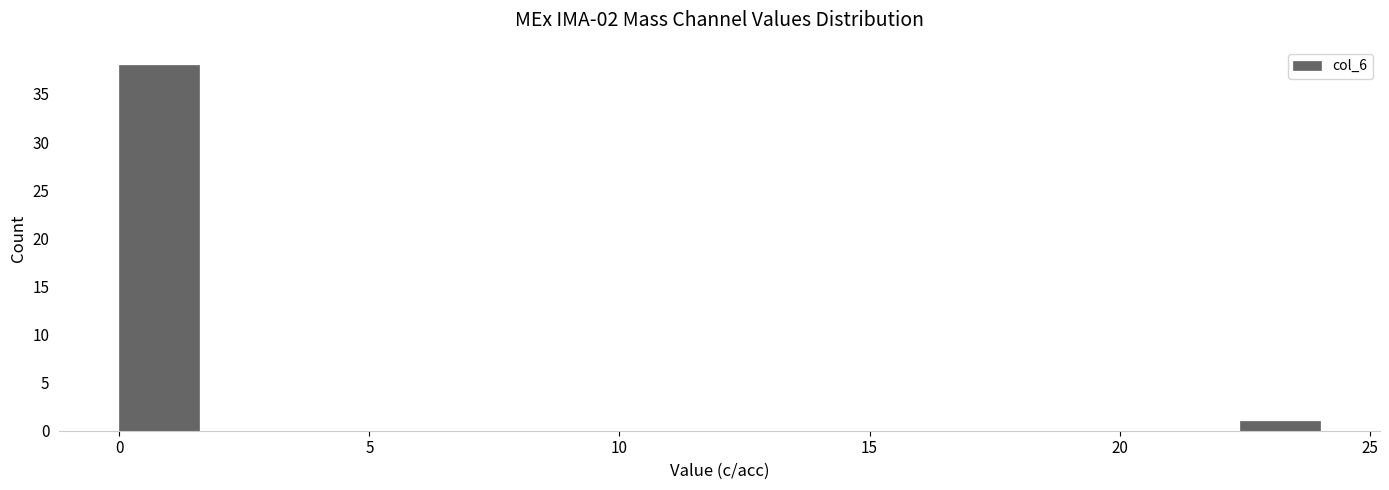

Around what value on the x-axis is the tallest bar? Give the approximate position of its centre, as read against the axis.

1.0